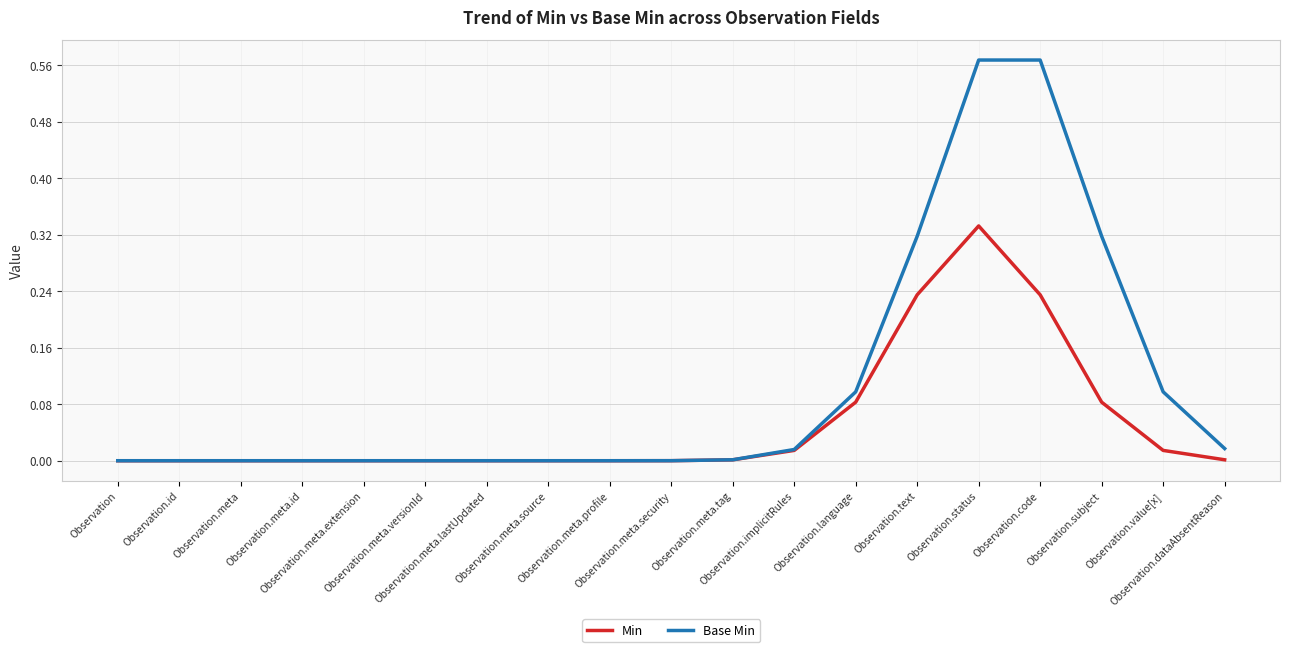

Between Observation.meta and Observation.value[x], which series saw the biggest shift?

Base Min